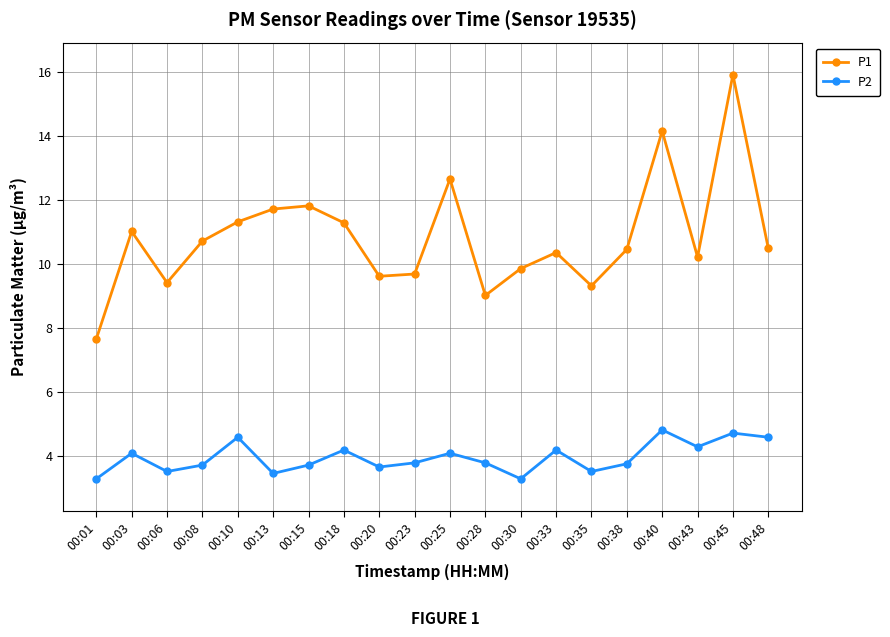

Is it true that P1 equals 9.3 at 00:35?

True